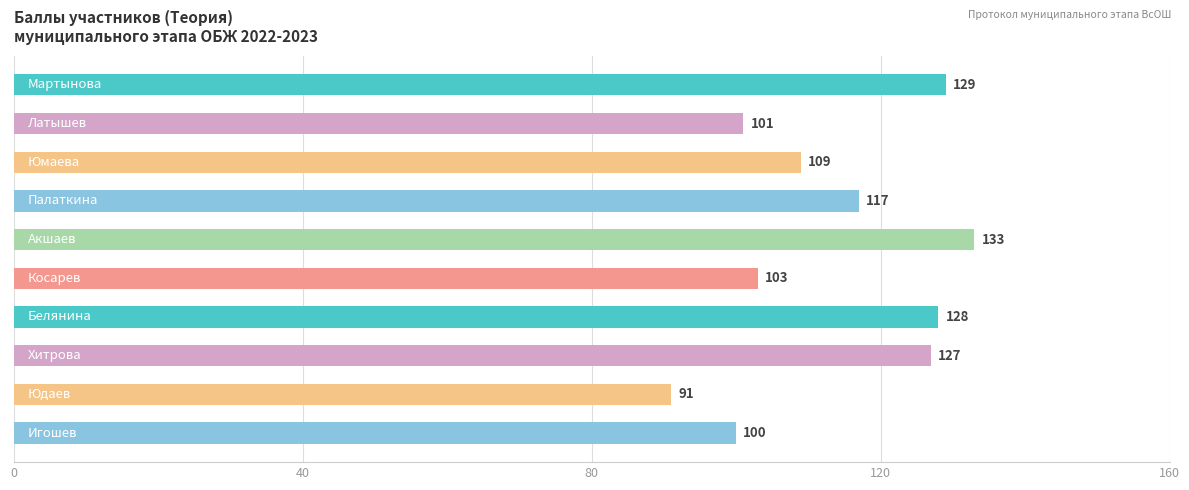

How many categories are shown in the chart?

10